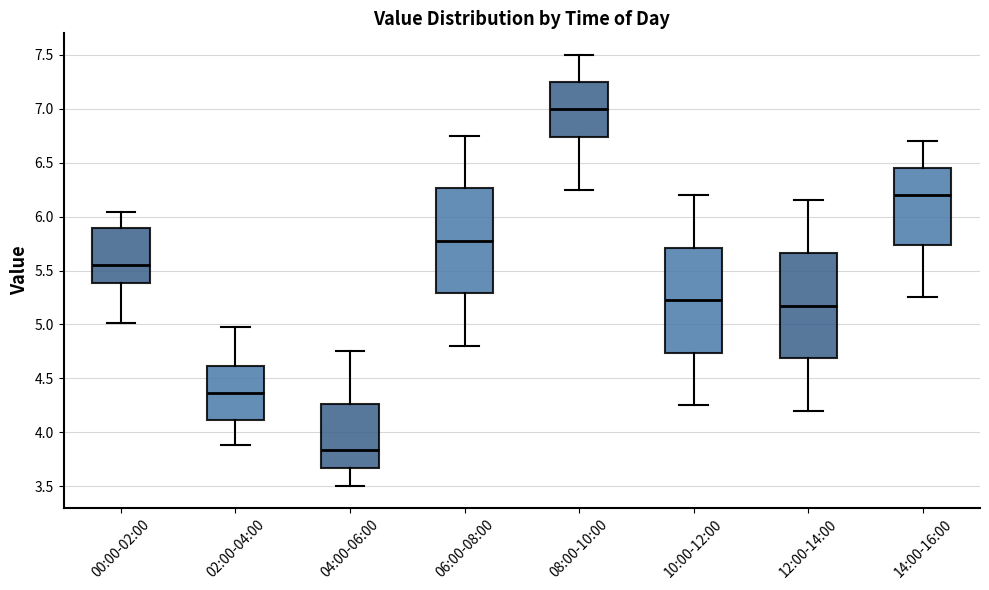

Reading left to right, read every box against the y-axis: the position of its median line, the range the box covers, and the ends of its whiskers. The values are not printed on the chart, so give them approximately, as read against the axis.

00:00-02:00: median 5.55, box 5.40 to 5.90, whiskers 5.00 to 6.05
02:00-04:00: median 4.35, box 4.10 to 4.60, whiskers 3.90 to 5.00
04:00-06:00: median 3.85, box 3.65 to 4.25, whiskers 3.50 to 4.75
06:00-08:00: median 5.80, box 5.30 to 6.25, whiskers 4.80 to 6.75
08:00-10:00: median 7.00, box 6.75 to 7.25, whiskers 6.25 to 7.50
10:00-12:00: median 5.25, box 4.75 to 5.70, whiskers 4.25 to 6.20
12:00-14:00: median 5.20, box 4.70 to 5.65, whiskers 4.20 to 6.15
14:00-16:00: median 6.20, box 5.75 to 6.45, whiskers 5.25 to 6.70